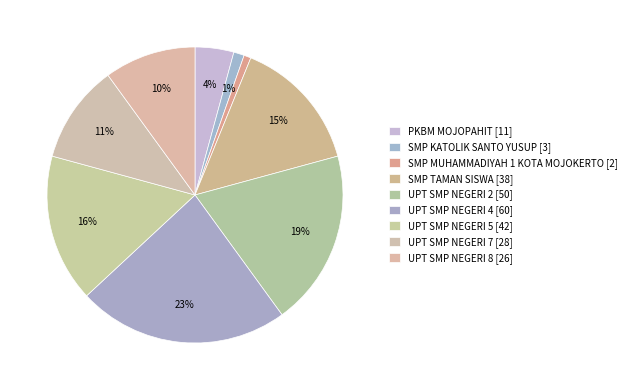

Count the number of slices in the pie.

9